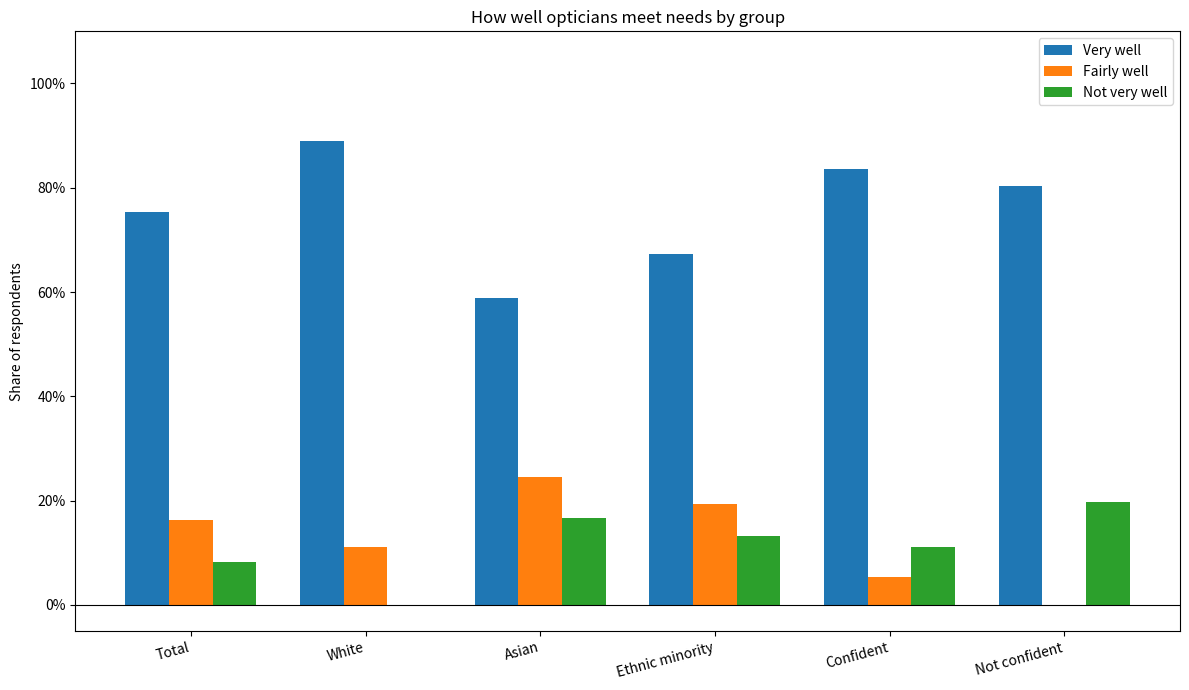

Which label corresponds to the smallest value in the chart?

Not confident